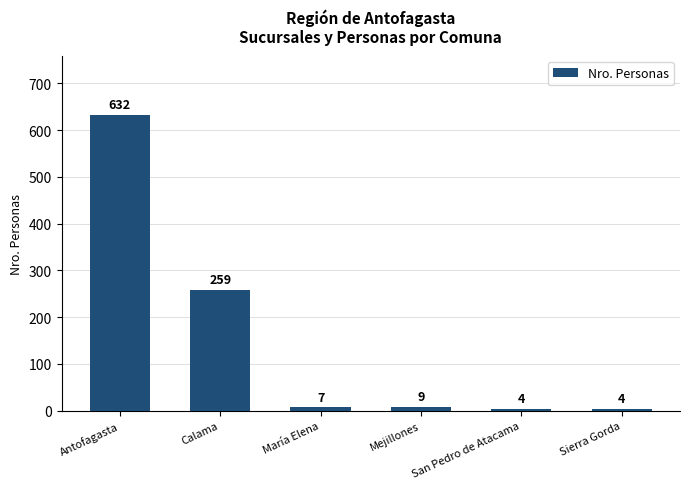

At which label is the value closest to 318?

Calama